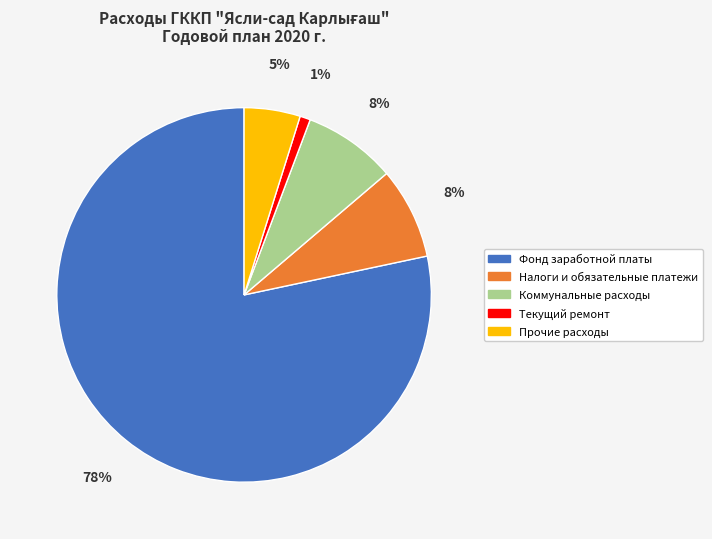

To the nearest percent, what portion does Прочие расходы represent?

5%